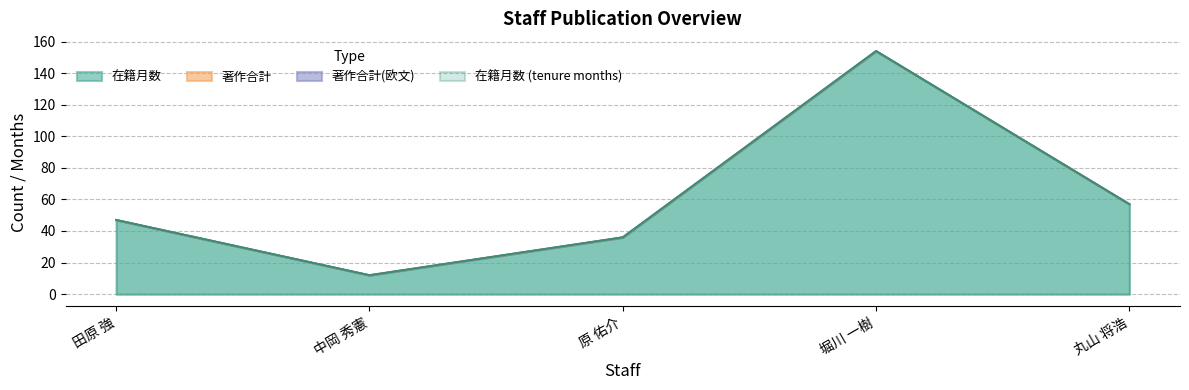

Is the value of 著作合計 at 田原 強 greater than the value of 著作合計(欧文) at 堀川 一樹?

No